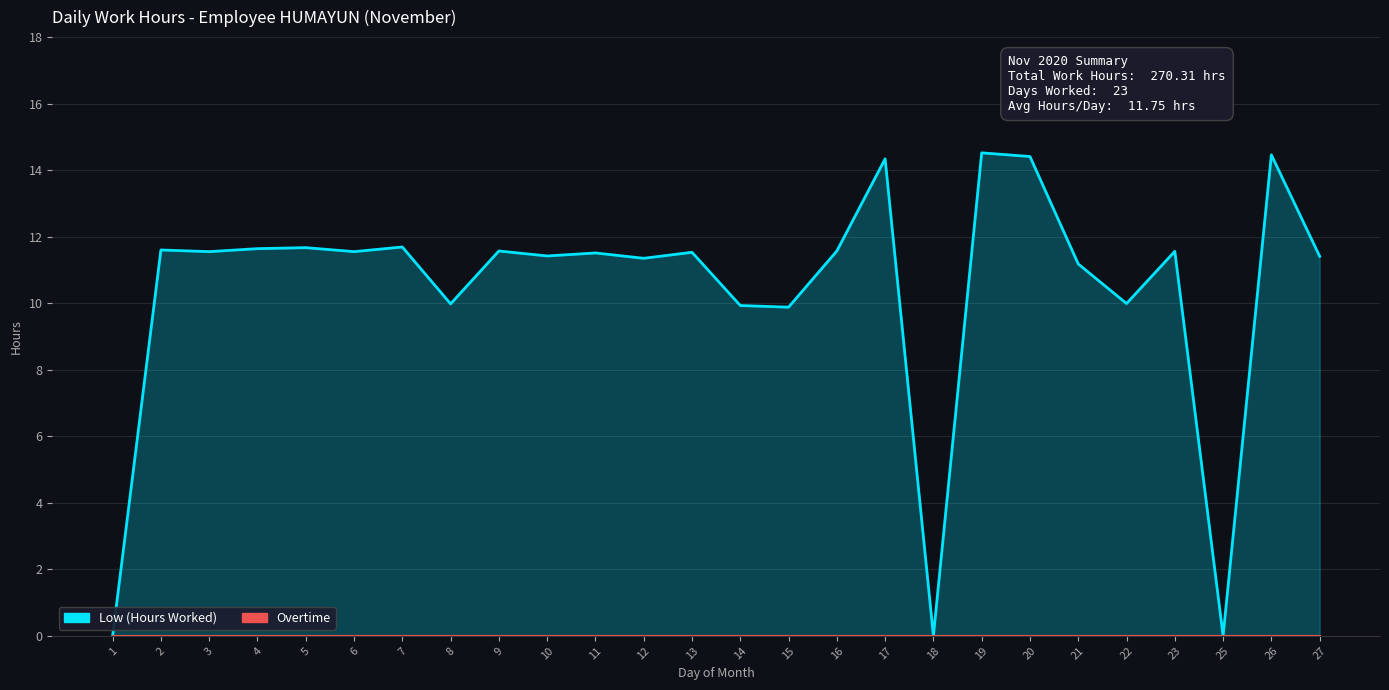

List the series in order of their overall mean, lowest first.

Overtime, Low (Hours Worked)